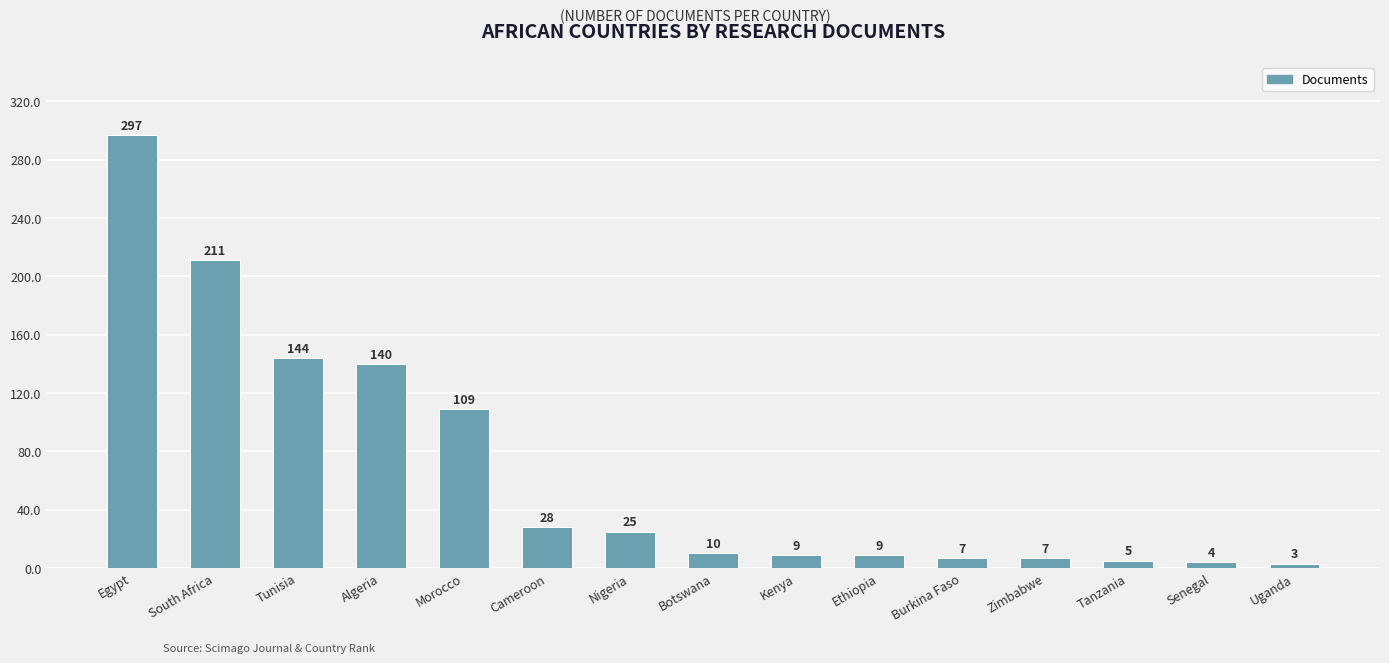

What is the label of the 3rd bar from the right?

Tanzania